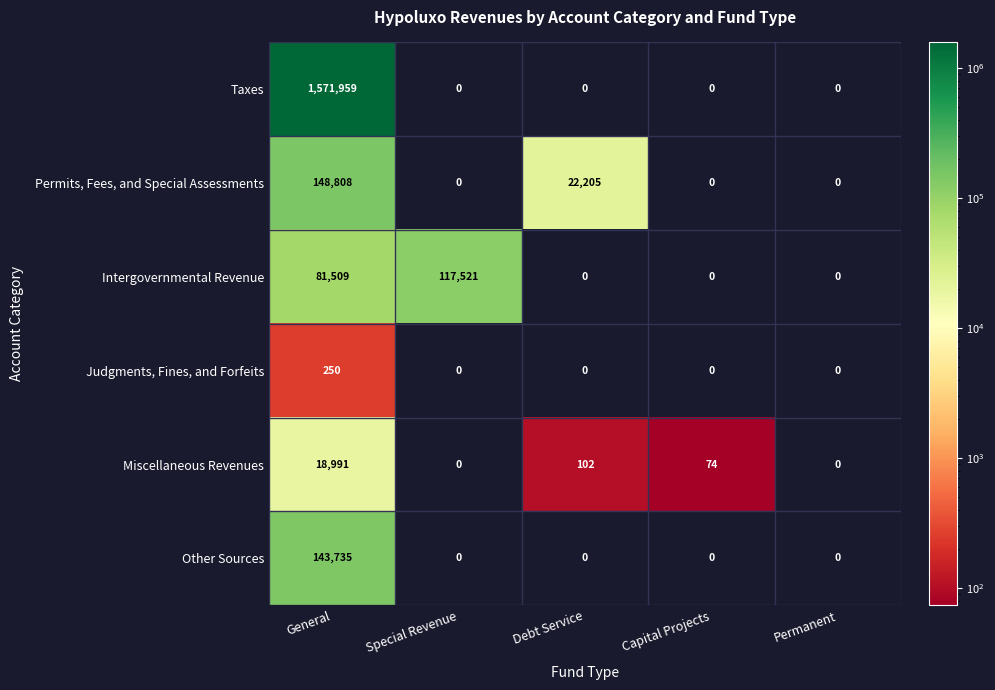

Reading left to right, transcribe all the data shown in this chart.

Taxes: 1571959	0	0	0	0
Permits, Fees, and Special Assessments: 148808	0	22205	0	0
Intergovernmental Revenue: 81509	117521	0	0	0
Judgments, Fines, and Forfeits: 250	0	0	0	0
Miscellaneous Revenues: 18991	0	102	74	0
Other Sources: 143735	0	0	0	0